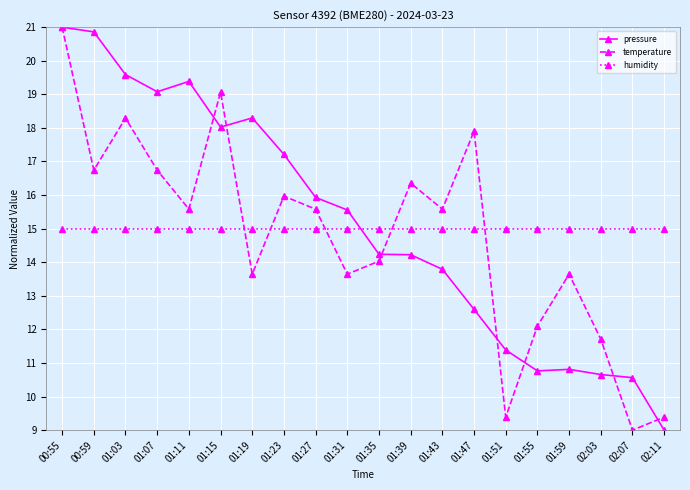

What value does the pressure series have at 02:07?

10.6